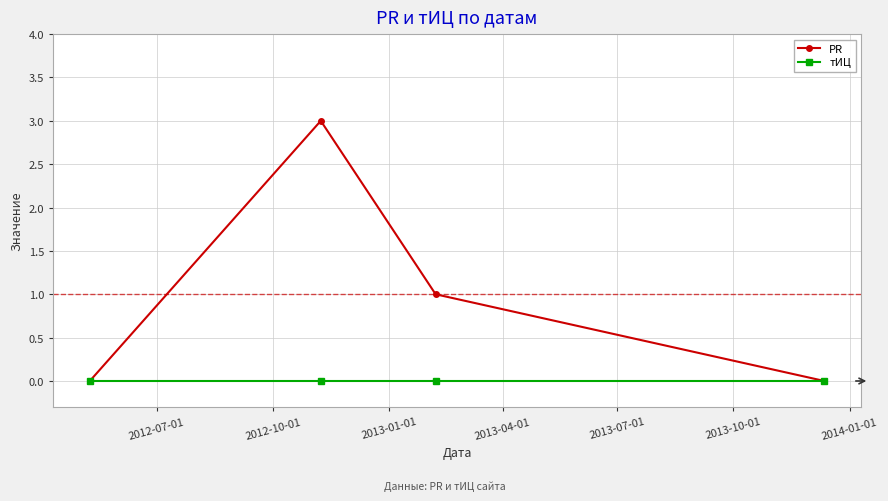

Does the chart have visible grid lines?

Yes